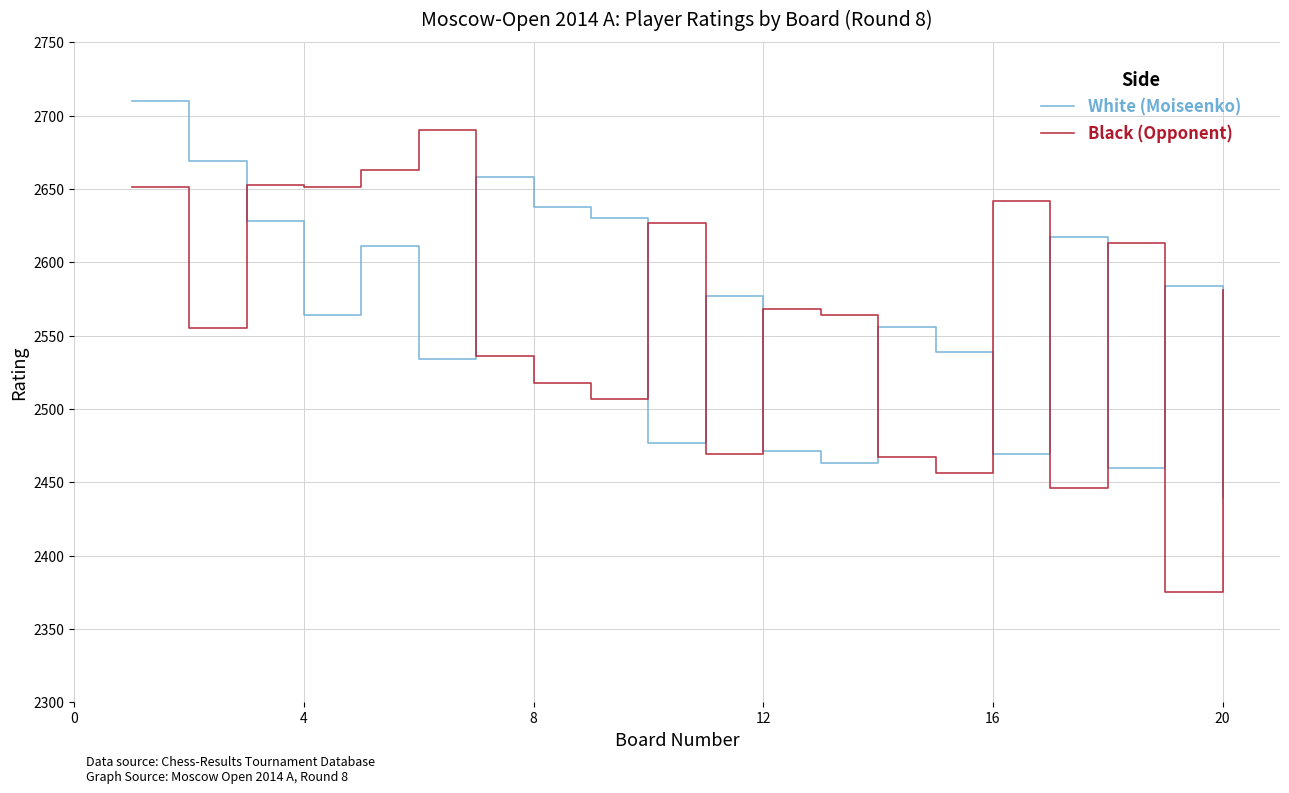

Is this an area chart (filled region under the line)?

No